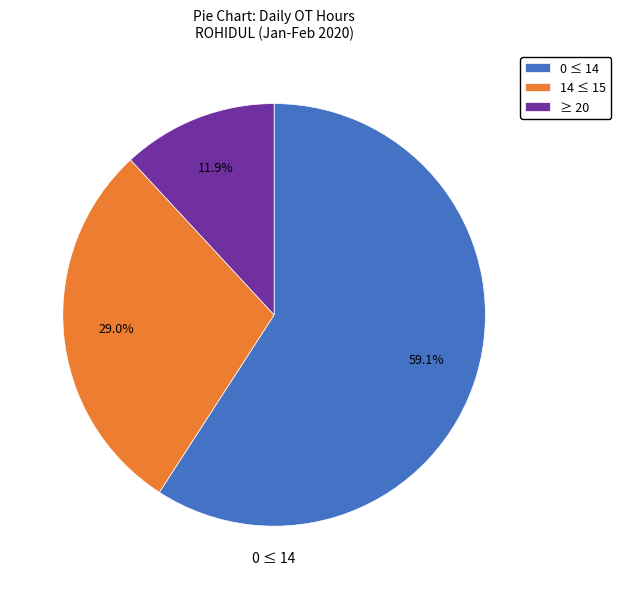

Is there a majority slice in this chart?

Yes